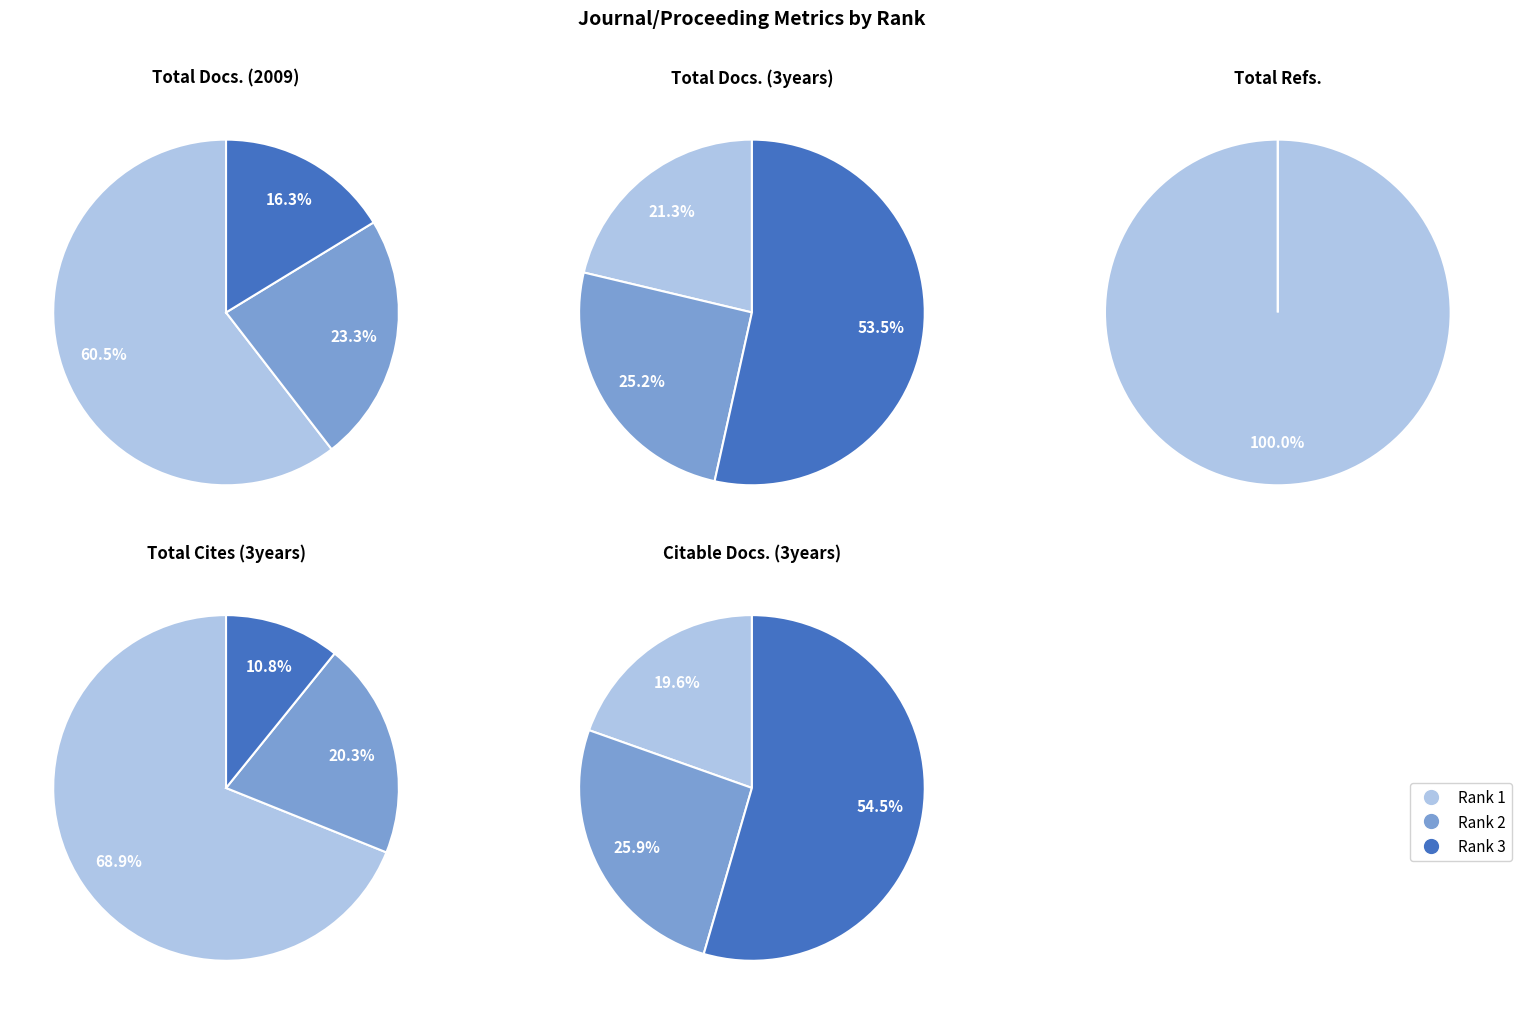

Rank the categories by Total Docs. (2009) value from highest to lowest.

Rank 1, Rank 2, Rank 3